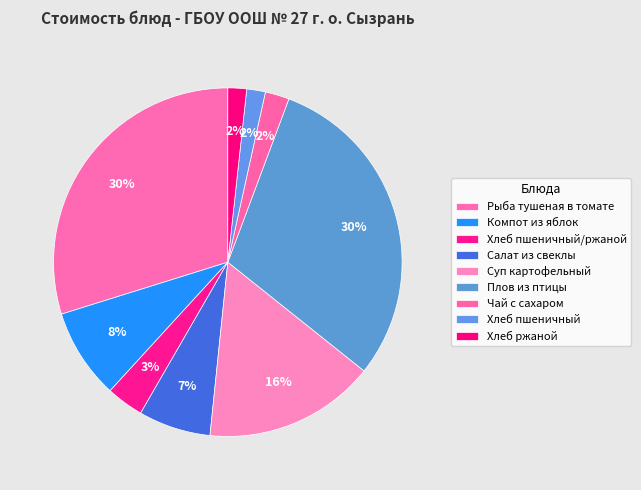

To the nearest percent, what percentage of the pie is Хлеб пшеничный?

2%